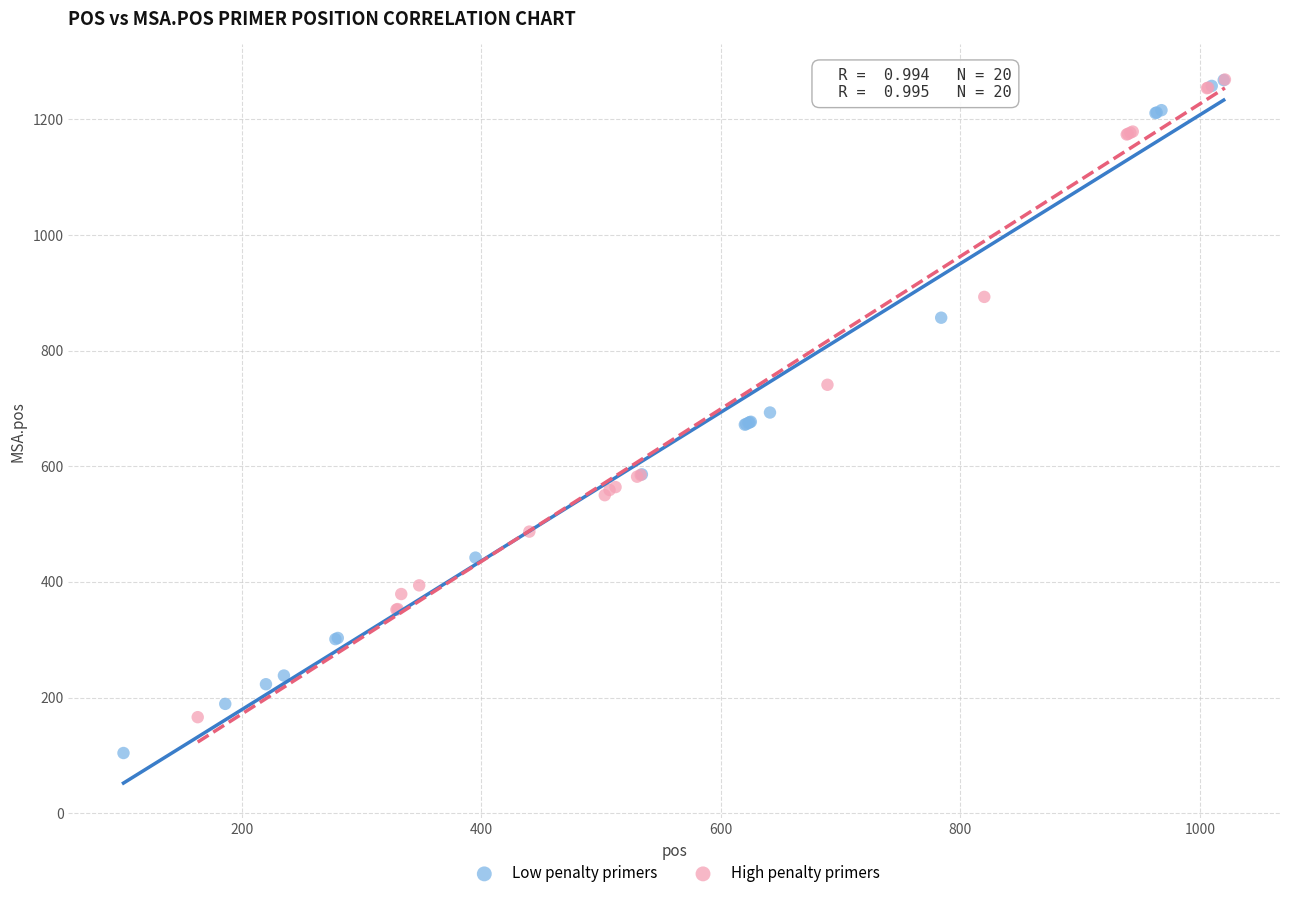

Which series has the largest Y range (max minus min)?

Low penalty primers